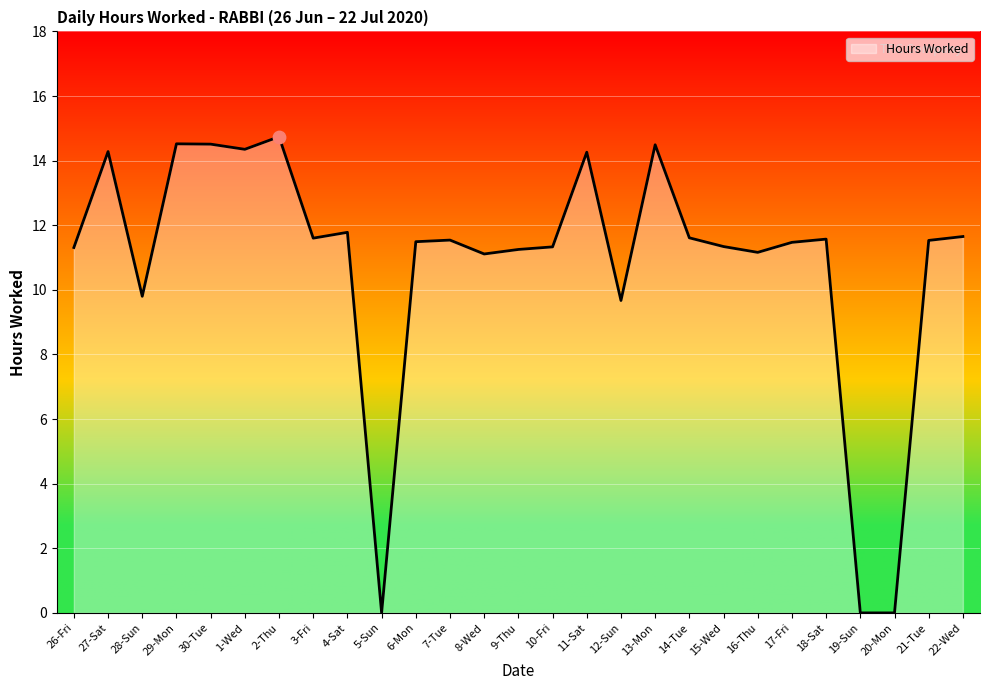

Between 18-Sat and 4-Sat, which is larger?

4-Sat